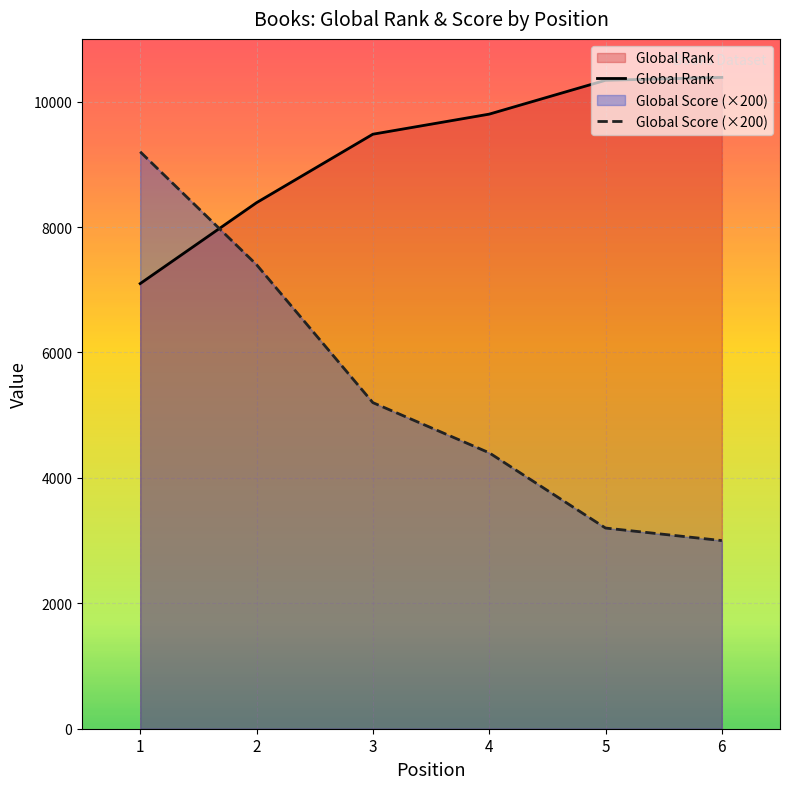

True or false: Global Rank and Global Score cross at least once.

True